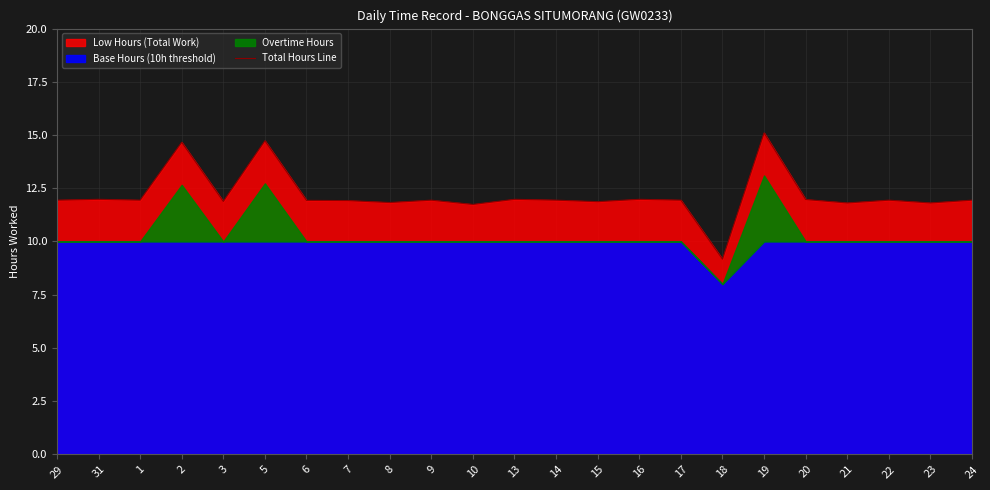

Which has a higher value, 23 or 3?

3